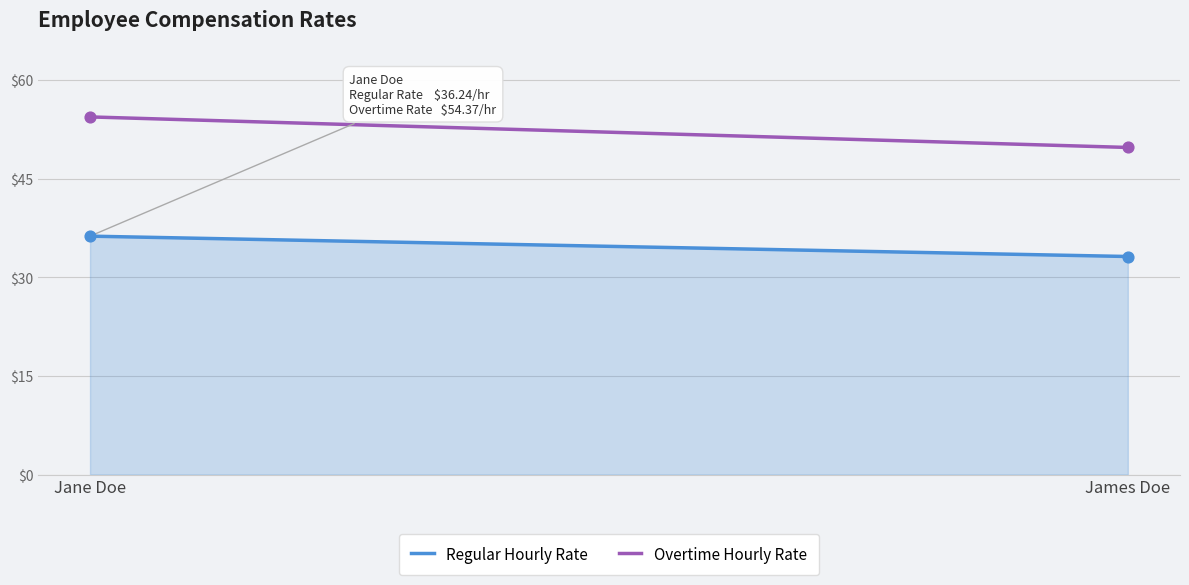

Which series has the widest spread of values?

Overtime Hourly Rate